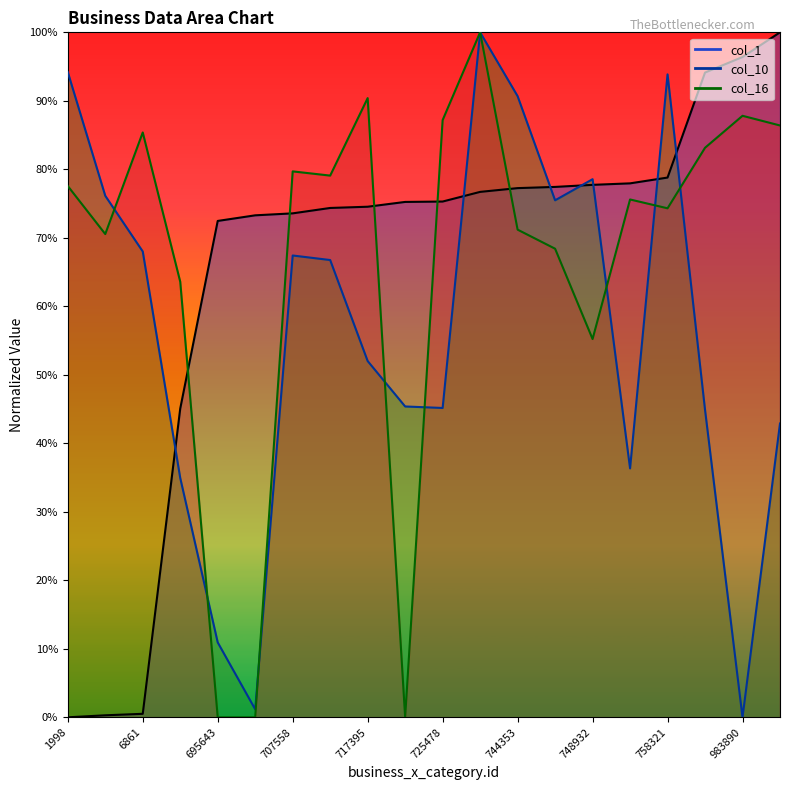

How many interior local peaks does the col_10 series have?

4